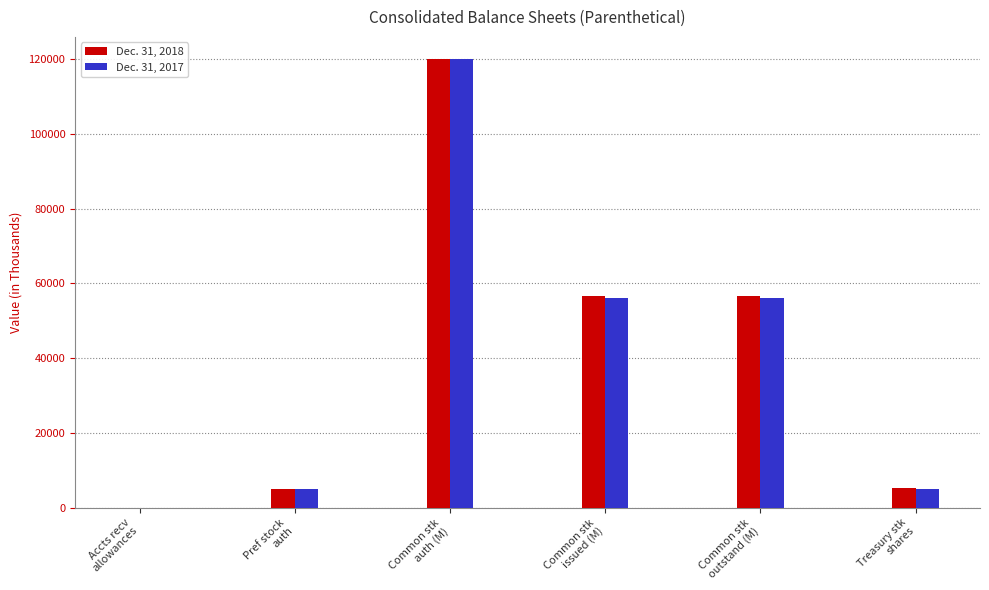

What is the sum of the Dec. 31, 2017 values at Accts recv
allowances and Pref stock
auth?

5013.0